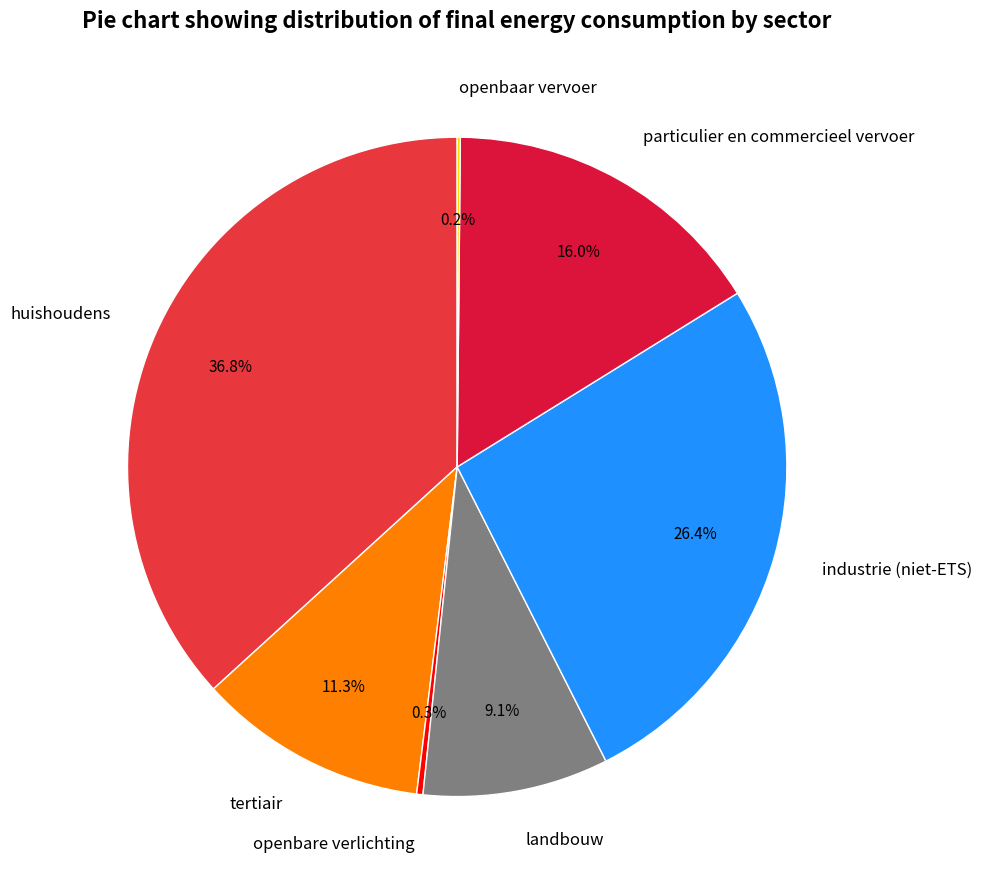

What percentage is NOT represented by tertiair?

88.7%